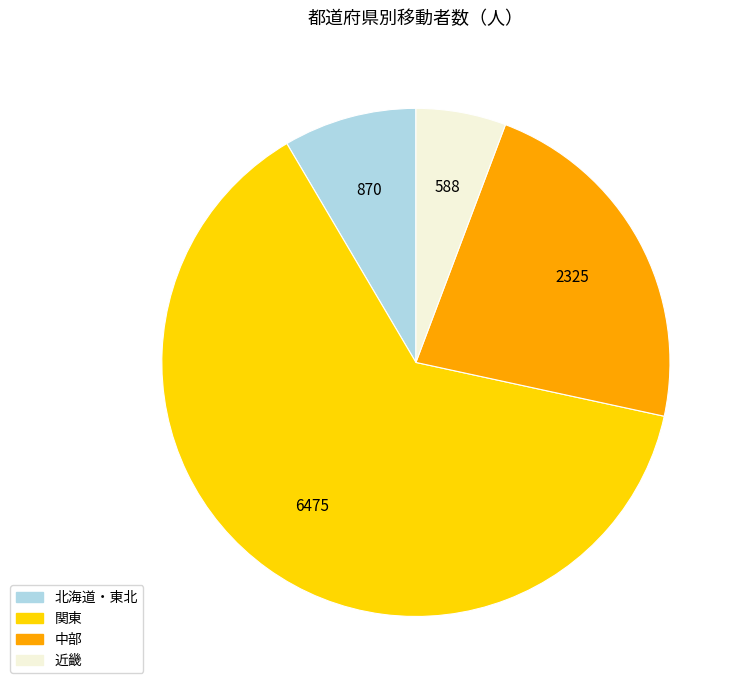

Does any single category account for the majority?

Yes